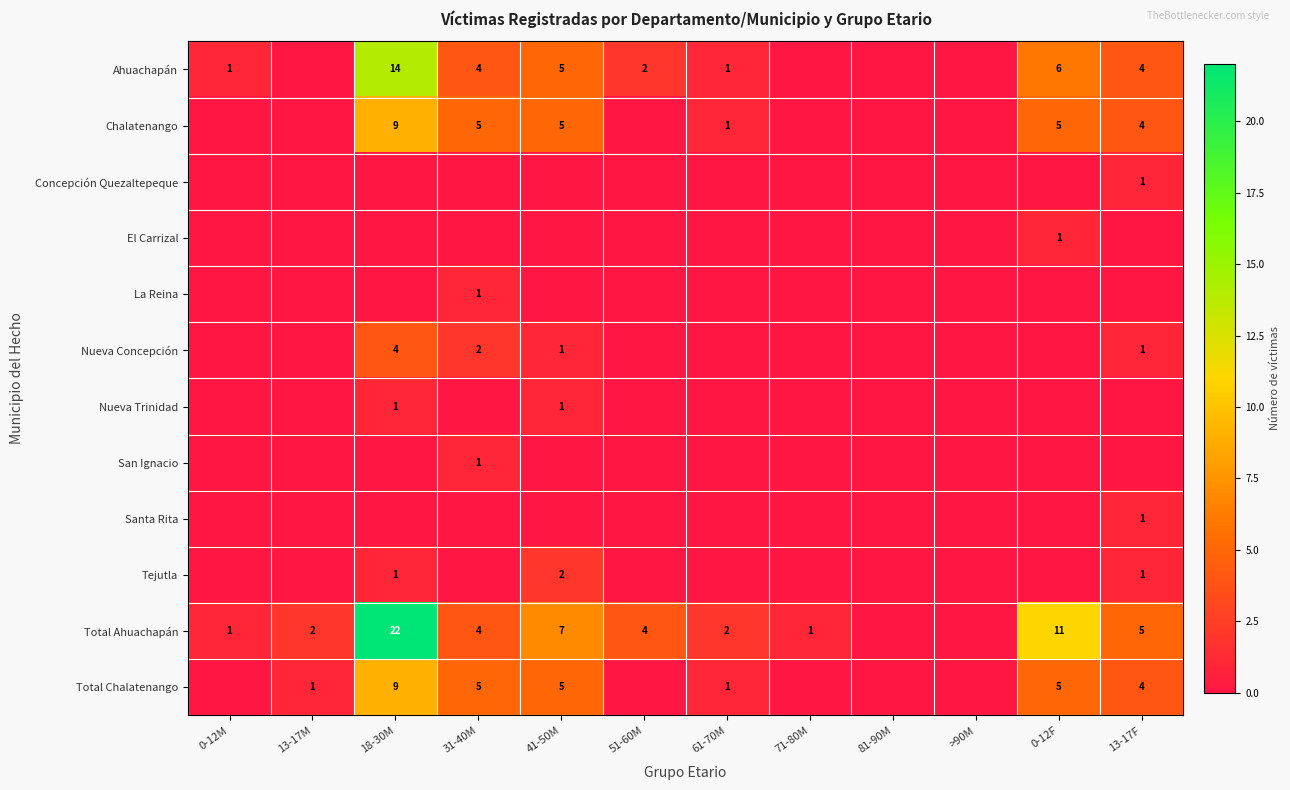

Is it true that Santa Rita equals 0 at 13-17F?

False